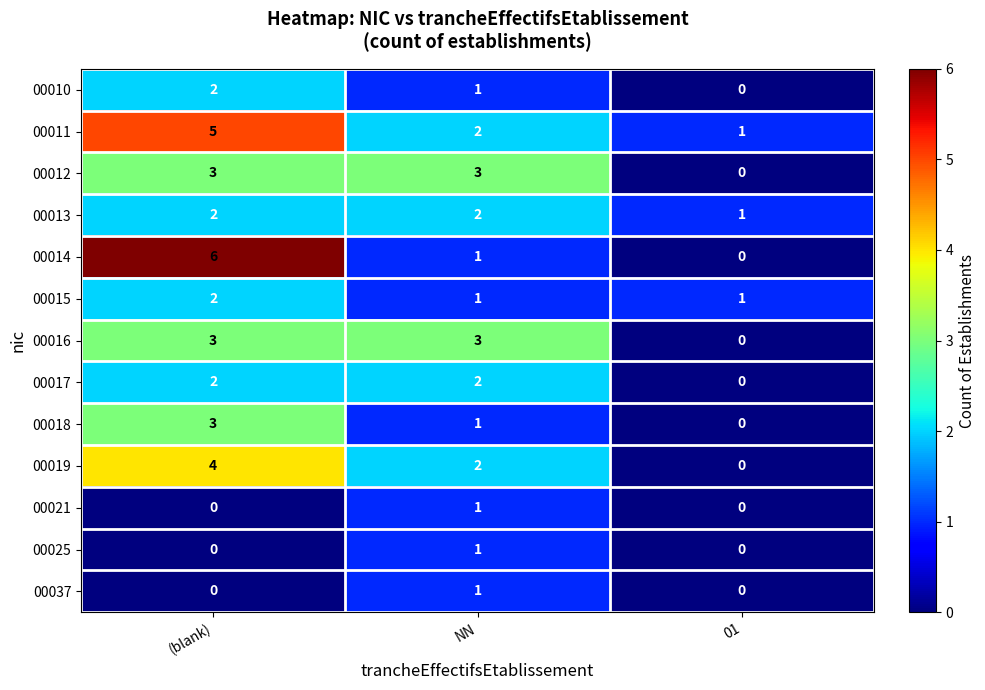

Which series has the largest range (max minus min)?

00014